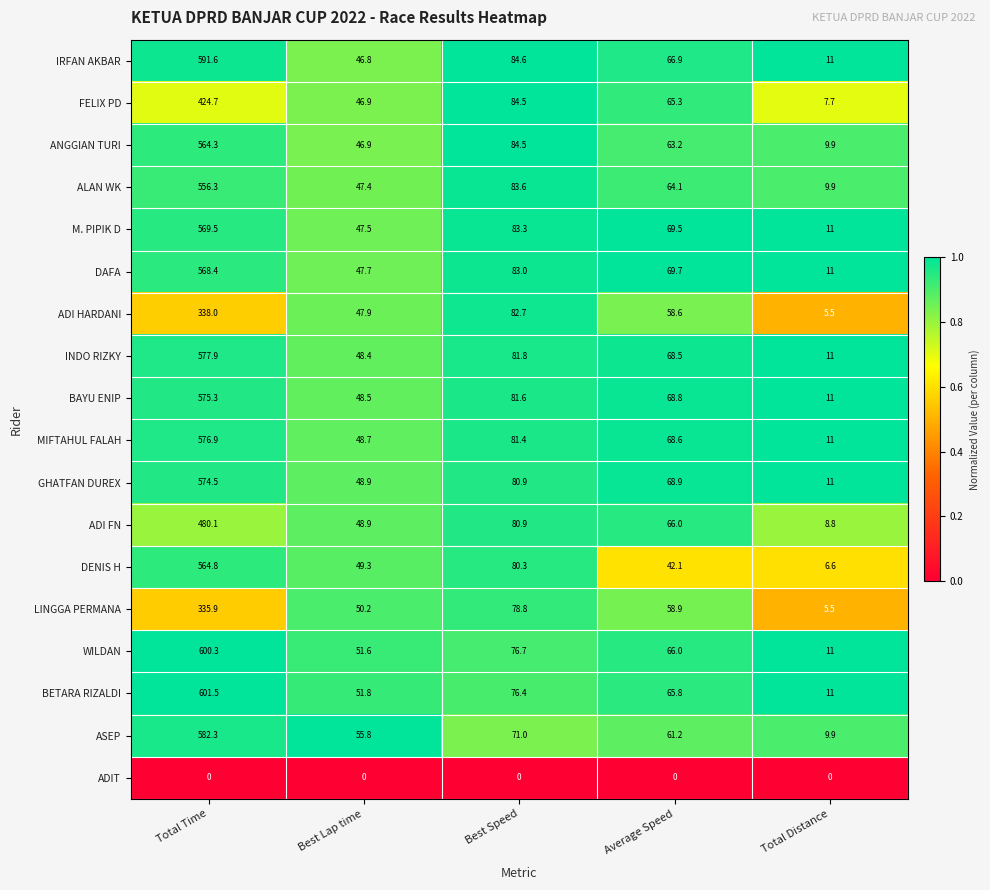

True or false: BAYU ENIP has a value of 97.5 at Average Speed.

False